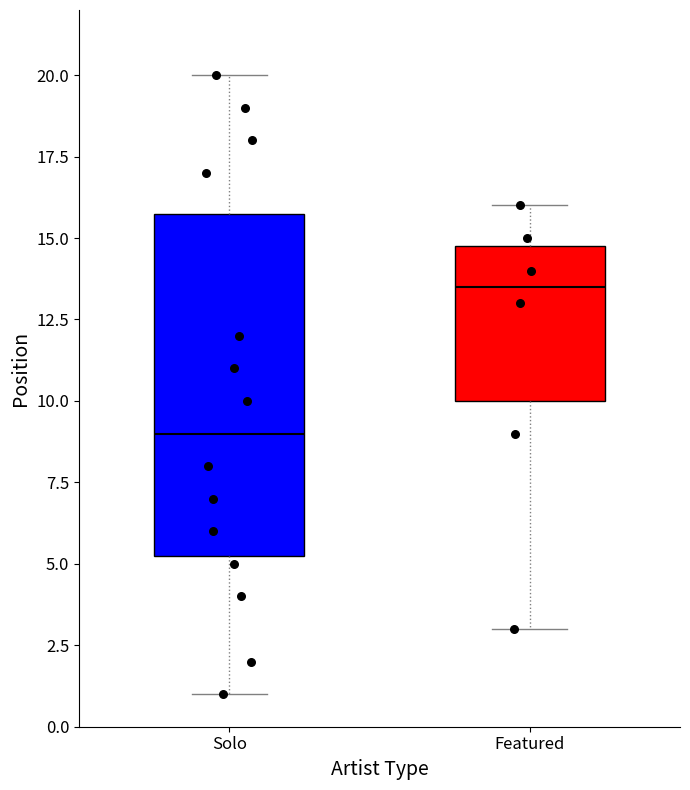

Which box's median line is the lowest?

Solo